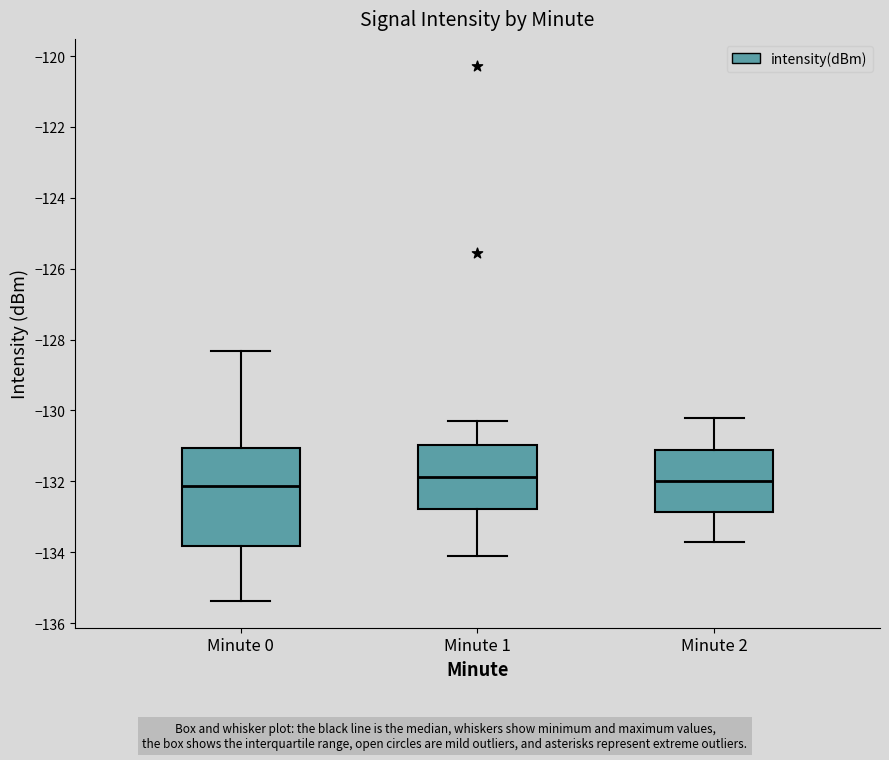

Reading left to right, transcribe this box plot: for each box, give where its median line is, the range the box spans, and where its two whiskers end, as read against the y-axis. The values are not printed on the chart, so give them approximately, as read against the axis.

Minute 0: median -132.2, box -133.8 to -131.0, whiskers -135.4 to -128.4
Minute 1: median -131.8, box -132.8 to -131.0, whiskers -134.2 to -130.2
Minute 2: median -132.0, box -132.8 to -131.2, whiskers -133.6 to -130.2